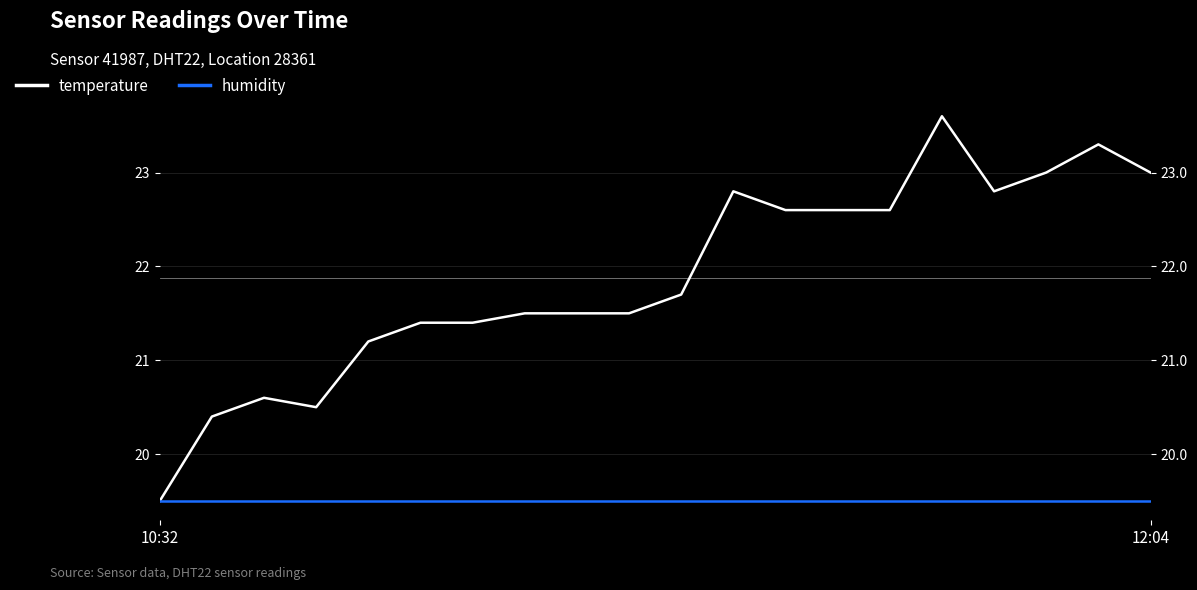

Reading left to right, what are all the values shown in this chart?

temperature: 19.5	20.4	20.6	20.5	21.2	21.4	21.4	21.5	21.5	21.5	21.7	22.8	22.6	22.6	22.6	23.6	22.8	23.0	23.3	23.0
humidity: 19.5	19.5	19.5	19.5	19.5	19.5	19.5	19.5	19.5	19.5	19.5	19.5	19.5	19.5	19.5	19.5	19.5	19.5	19.5	19.5